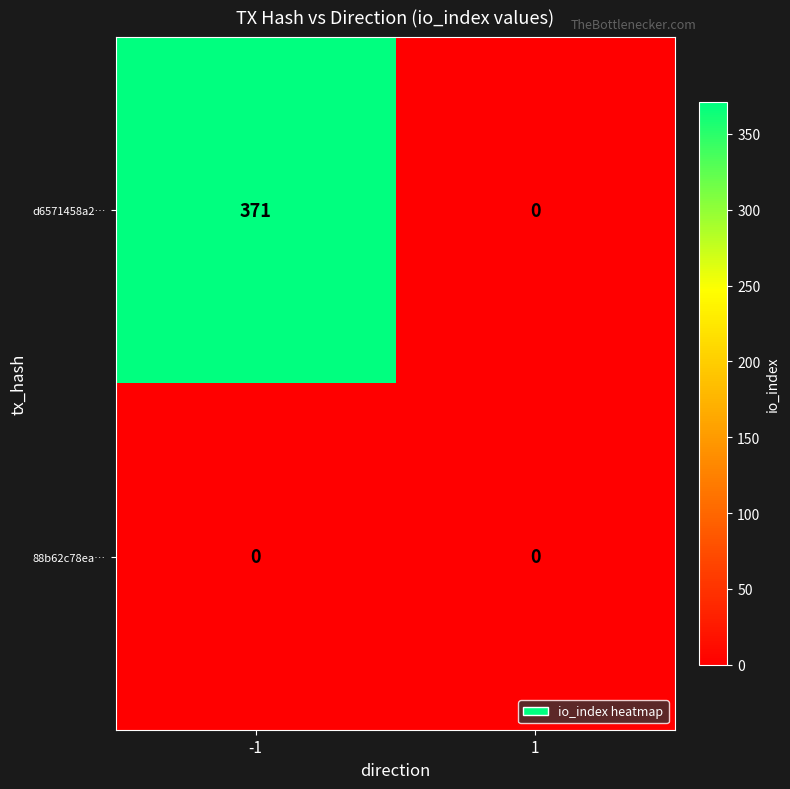

Reading left to right, extract all data points from this chart.

d6571458a2…: -1=371	1=0
88b62c78ea…: -1=0	1=0